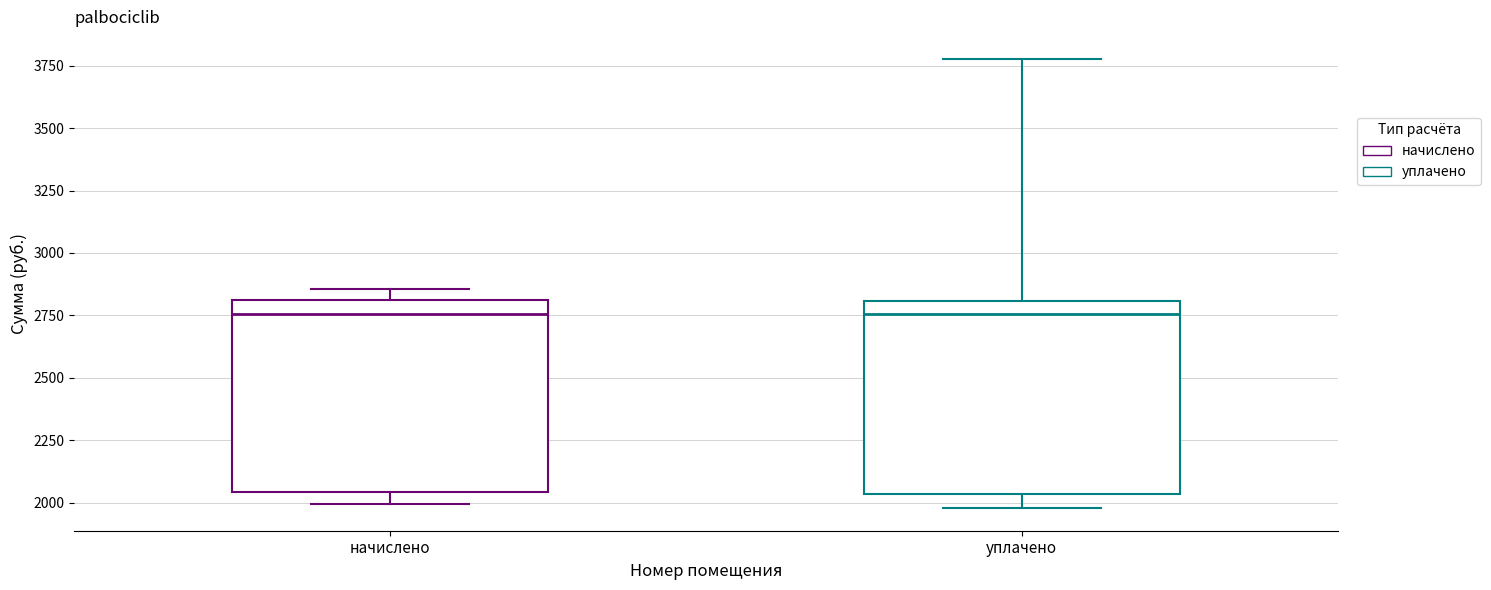

Reading left to right, read every box against the y-axis: the position of its median line, the range the box covers, and the ends of its whiskers. The values are not printed on the chart, so give them approximately, as read against the axis.

начислено: median 2750, box 2050 to 2800, whiskers 2000 to 2850
уплачено: median 2750, box 2050 to 2800, whiskers 2000 to 3800